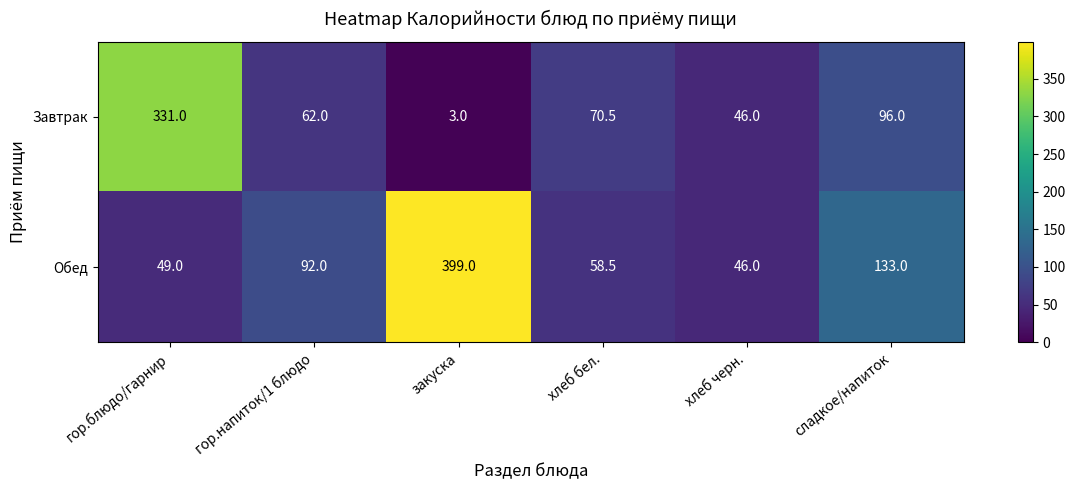

What is the difference between the highest and lowest values at сладкое/напиток?

37.0